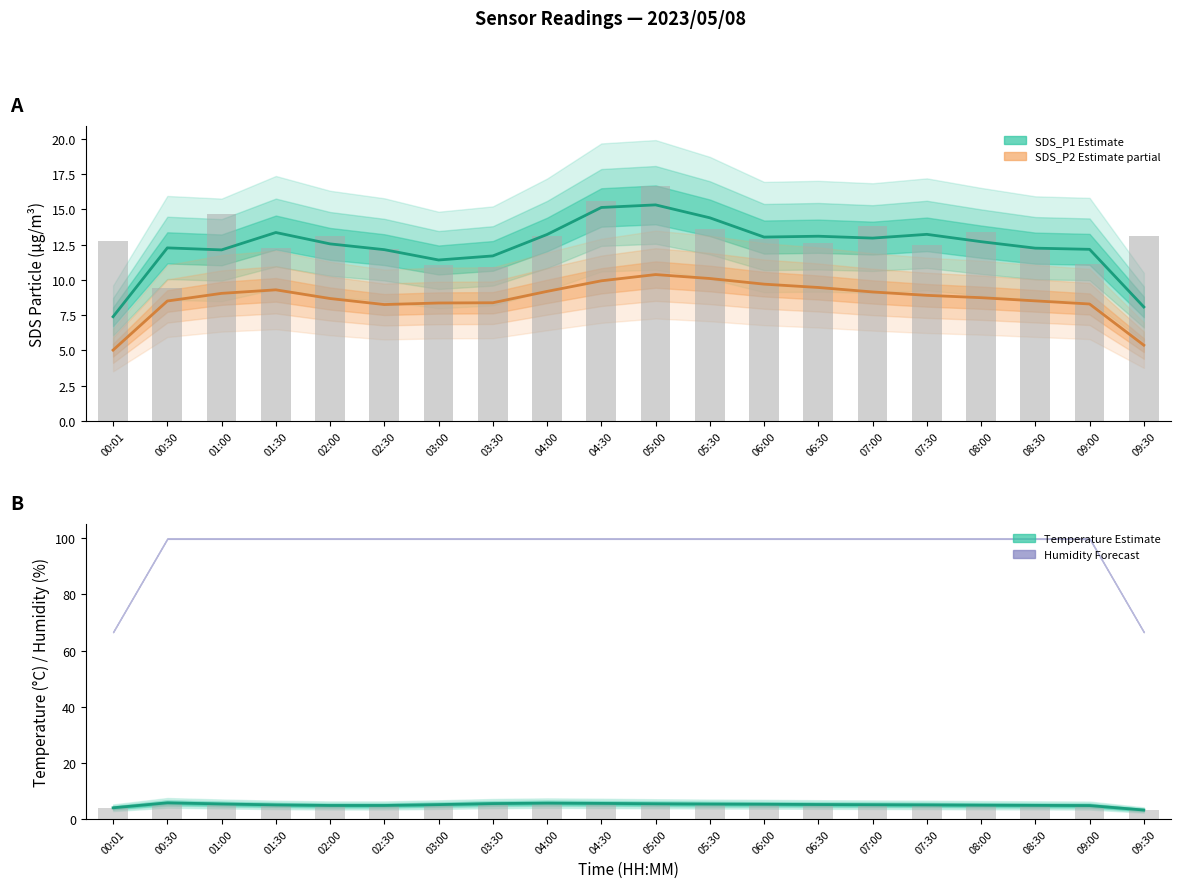

The value of SDS_P2 (Estimate partial) at 09:30 is 3.7. True or false?

False